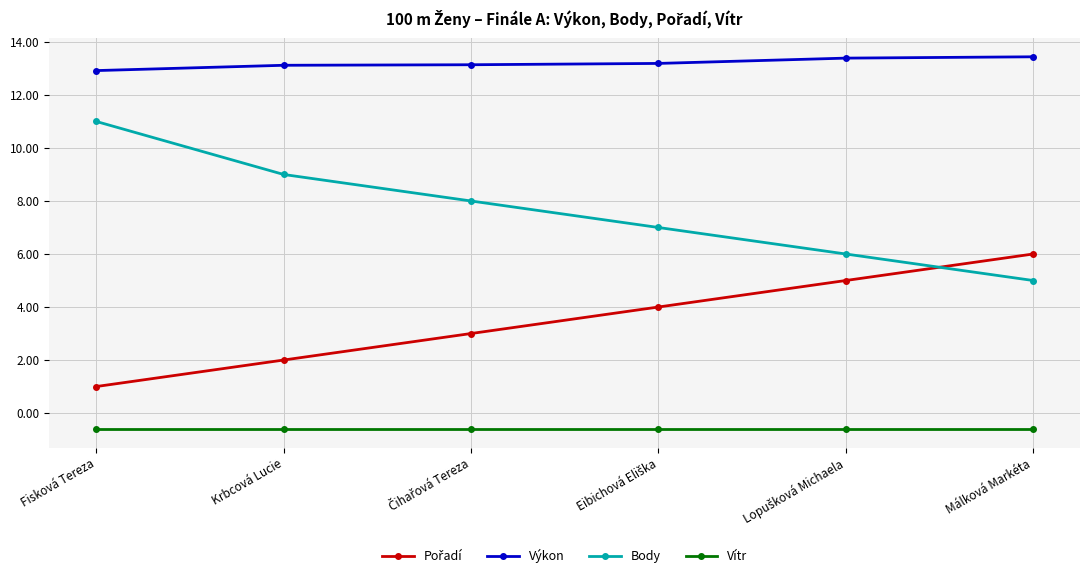

Which series has the largest total across all categories?

Výkon